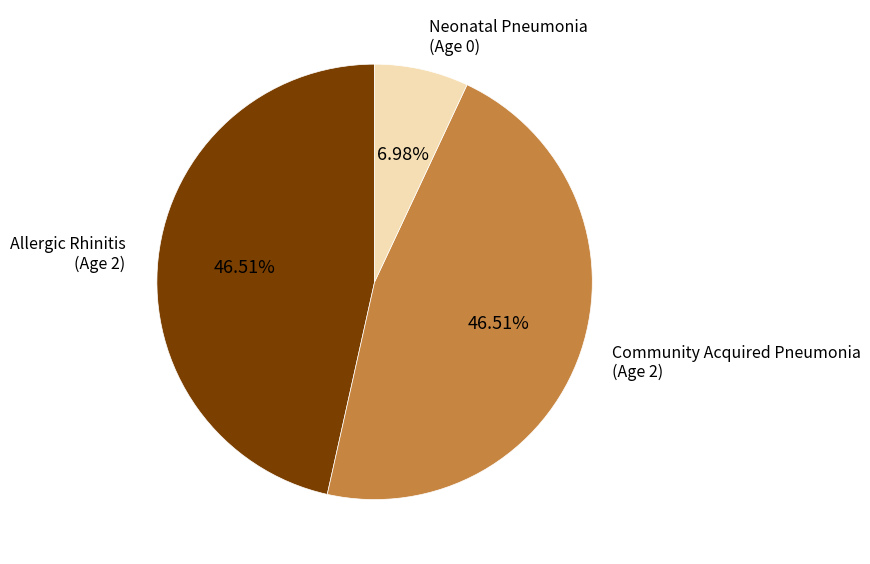

Is there a majority slice in this chart?

No